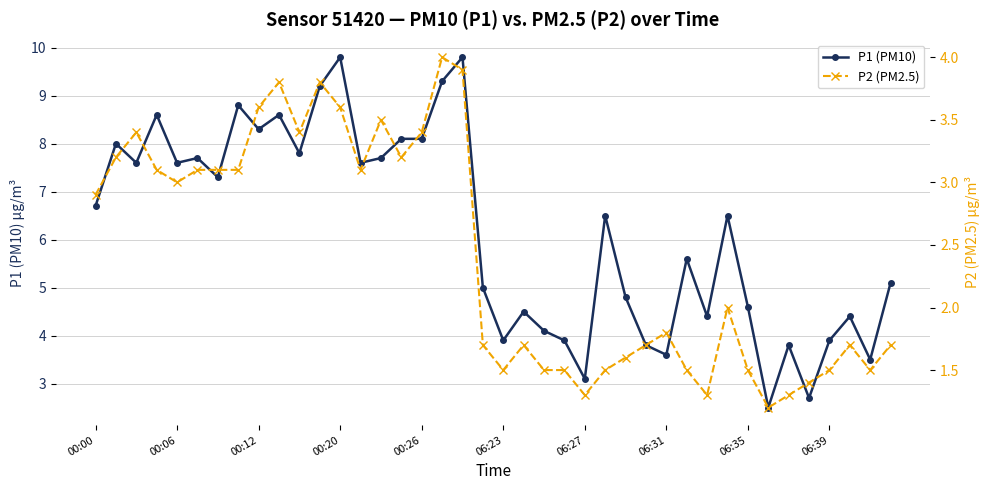

What is the difference between the maximum and minimum values in the P2 (PM2.5) series?

2.8